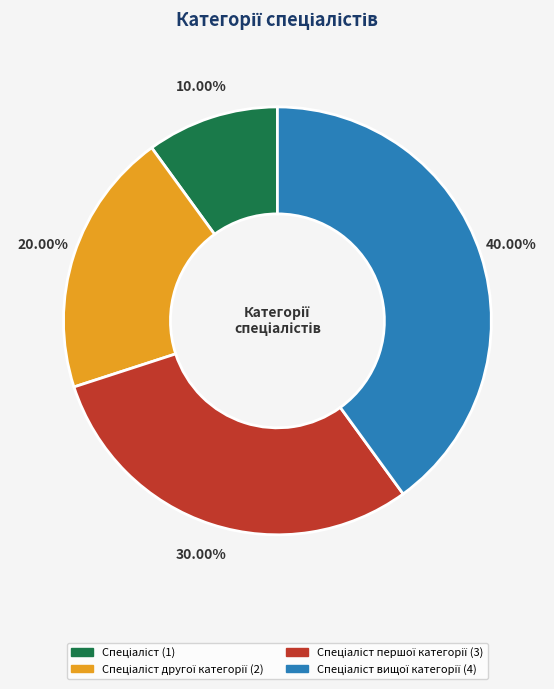

How many slices are in this pie chart?

4